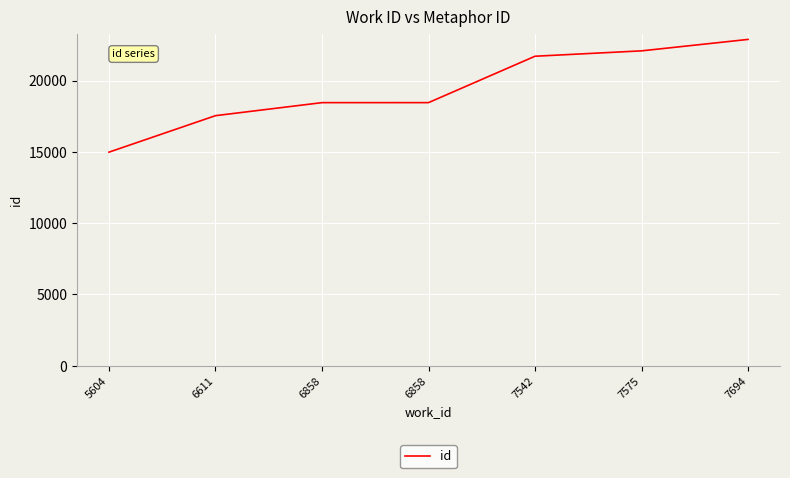

Approximately how many times larger is the value at 7694 compared to 6858?

1.2